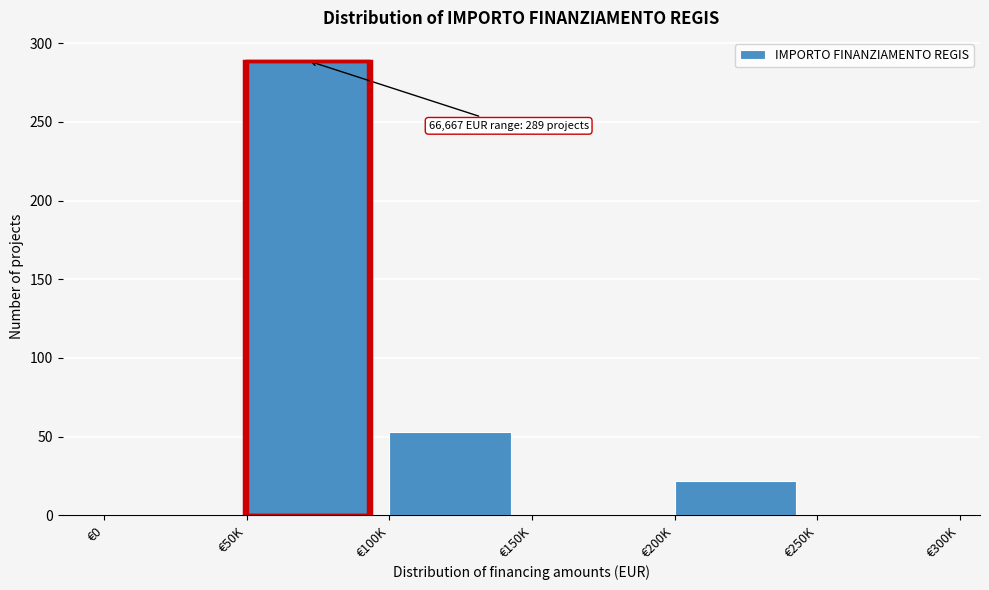

Reading left to right, extract all data points from this chart.

€0=0	€50K=289	€100K=53	€150K=0	€200K=22	€250K=0